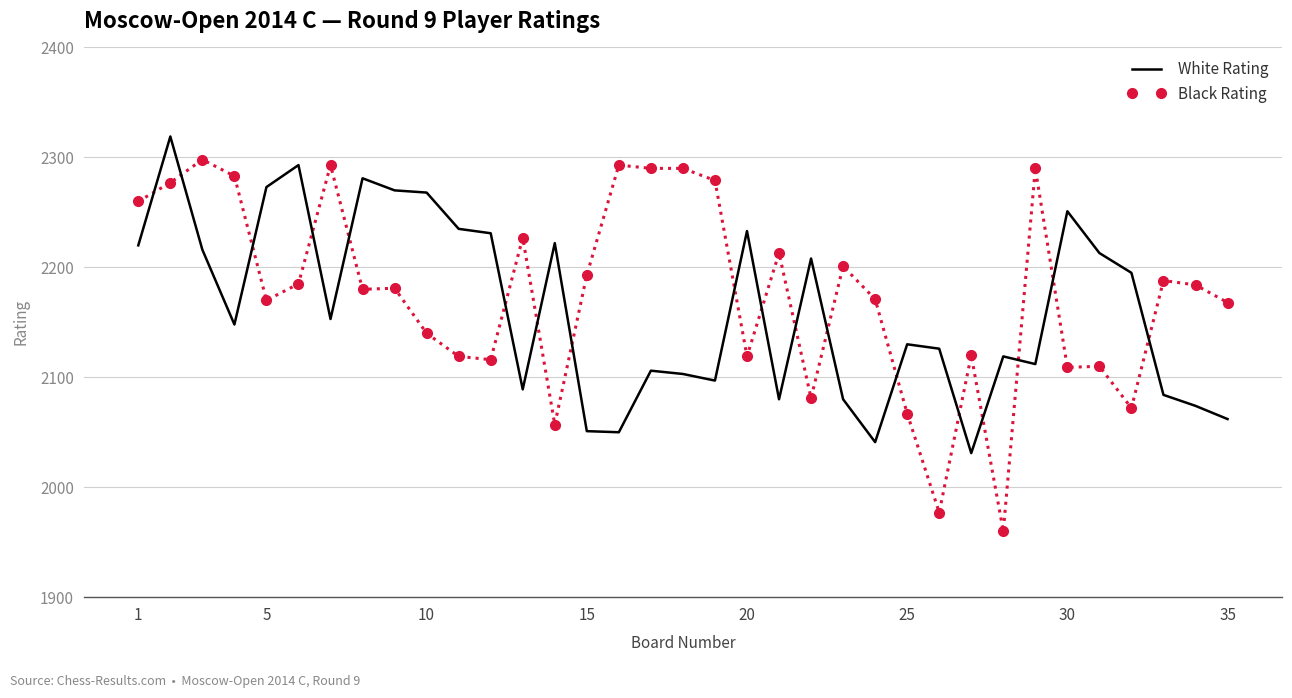

True or false: Black Rating has more than 2 points higher than both neighbors.

True